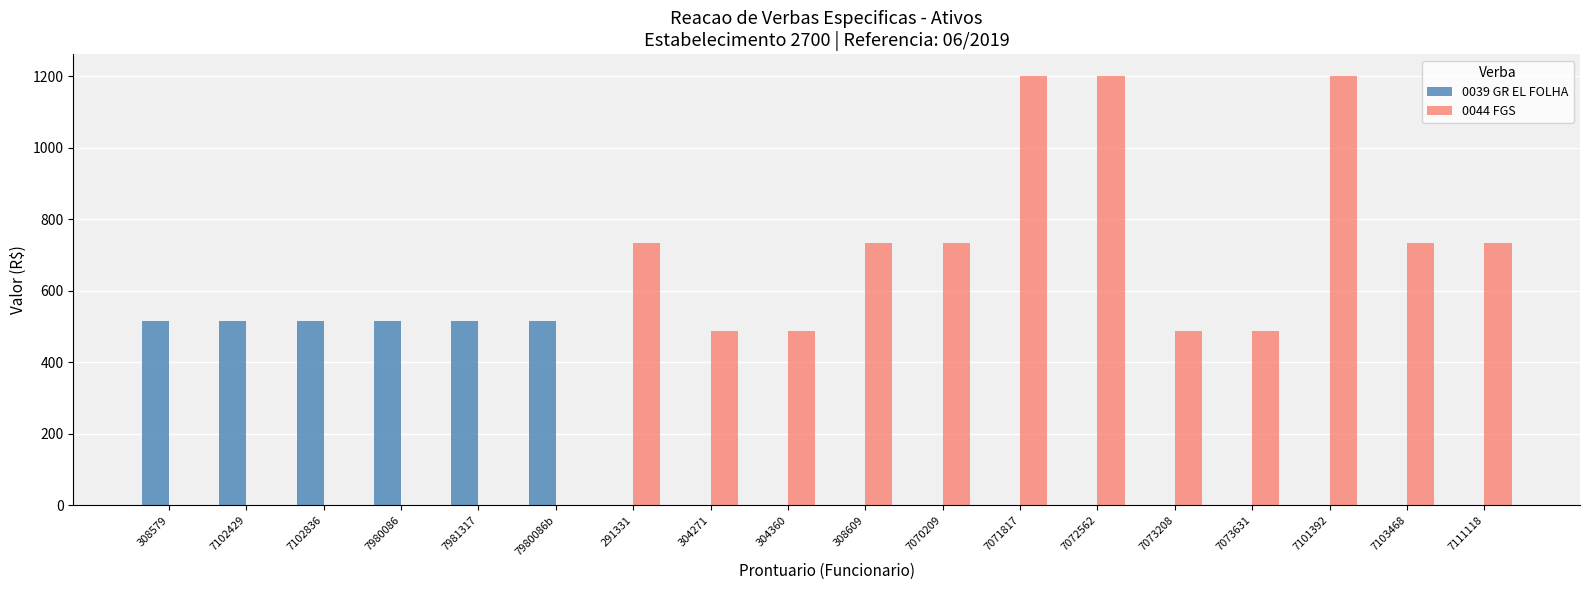

How many values in the 0039 GR EL FOLHA series exceed 0?

6